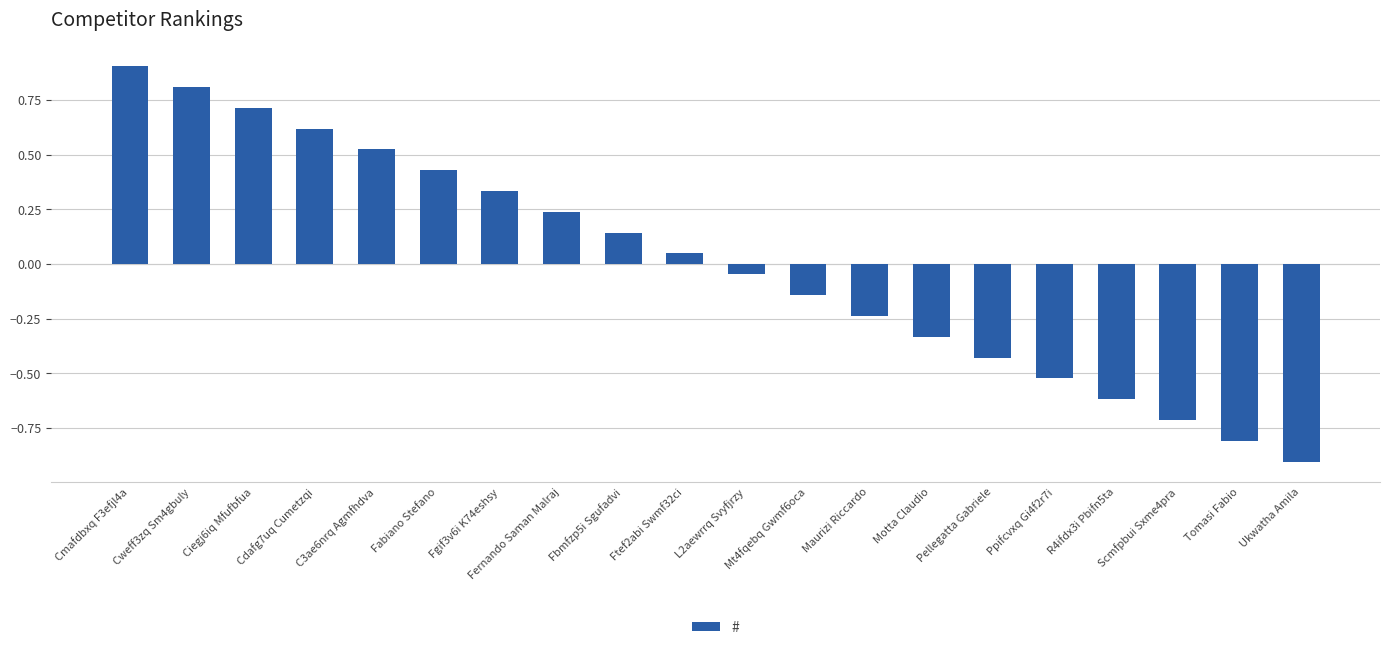

Rank the categories by value from highest to lowest.

Cmafdbxq F3efjl4a, Cweff3zq Sm4gbuly, Ciegj6iq Mfufbfua, Cdafg7uq Cumetzqi, C3ae6nrq Agmfhdva, Fabiano Stefano, Fgif3v6i K74eshsy, Fernando Saman Malraj, Fbmfzp5i Sgufadvi, Ftef2abi Swmf32ci, L2aewrrq Svyfjrzy, Mt4fqebq Gwmf6oca, Maurizi Riccardo, Motta Claudio, Pellegatta Gabriele, Ppifcvxq Gi4f2r7i, R4ifdx3i Pbifn5ta, Scmfpbui Sxme4pra, Tomasi Fabio, Ukwatha Amila